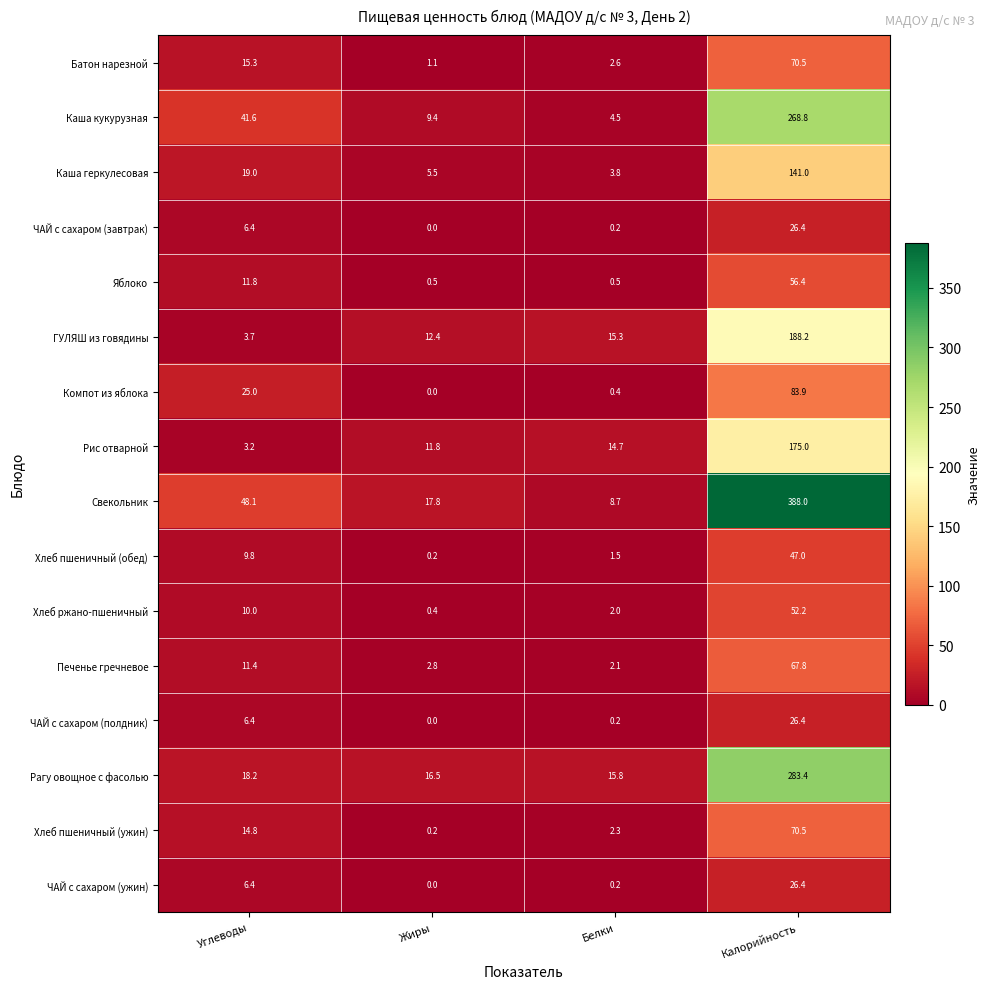

Rank the categories by ЧАЙ с сахаром (ужин) value from lowest to highest.

Жиры, Белки, Углеводы, Калорийность